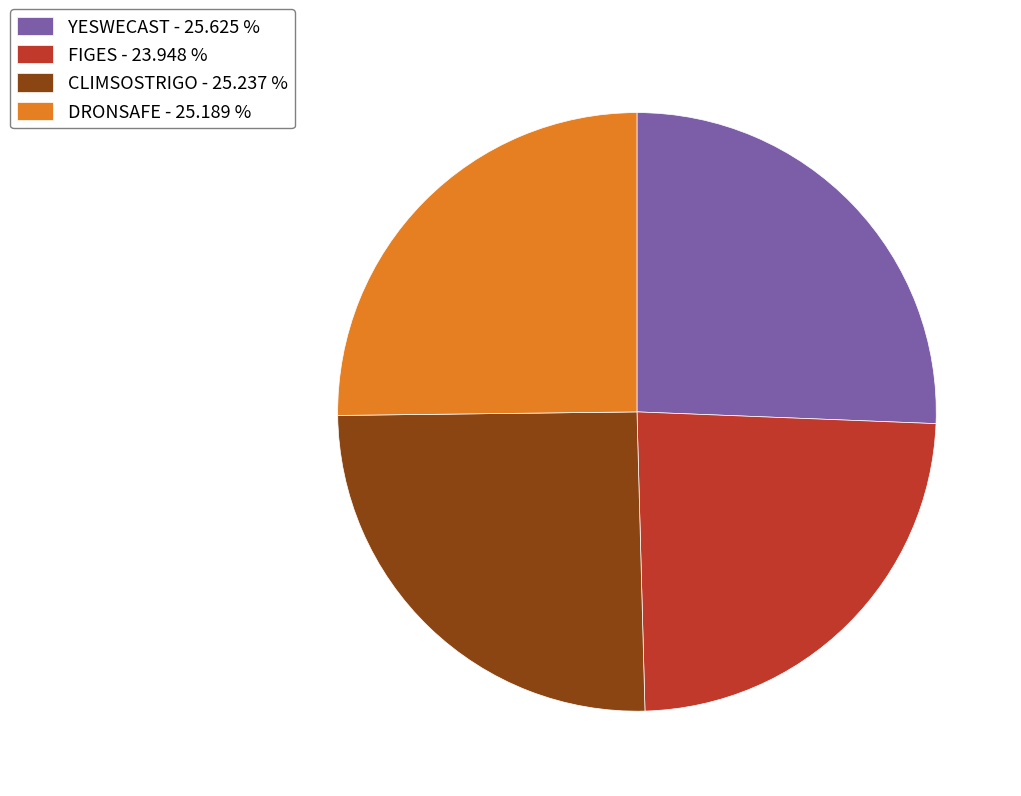

Approximately how many times larger is the value at CLIMSOSTRIGO - 25.237 % compared to DRONSAFE - 25.189 %?

1.0